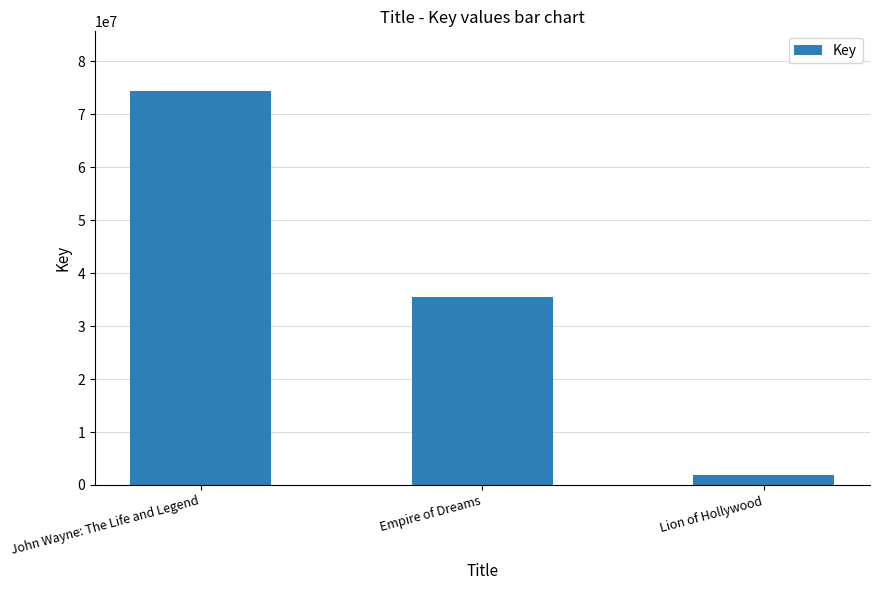

What is the value of the 2nd bar from the left?

35485829